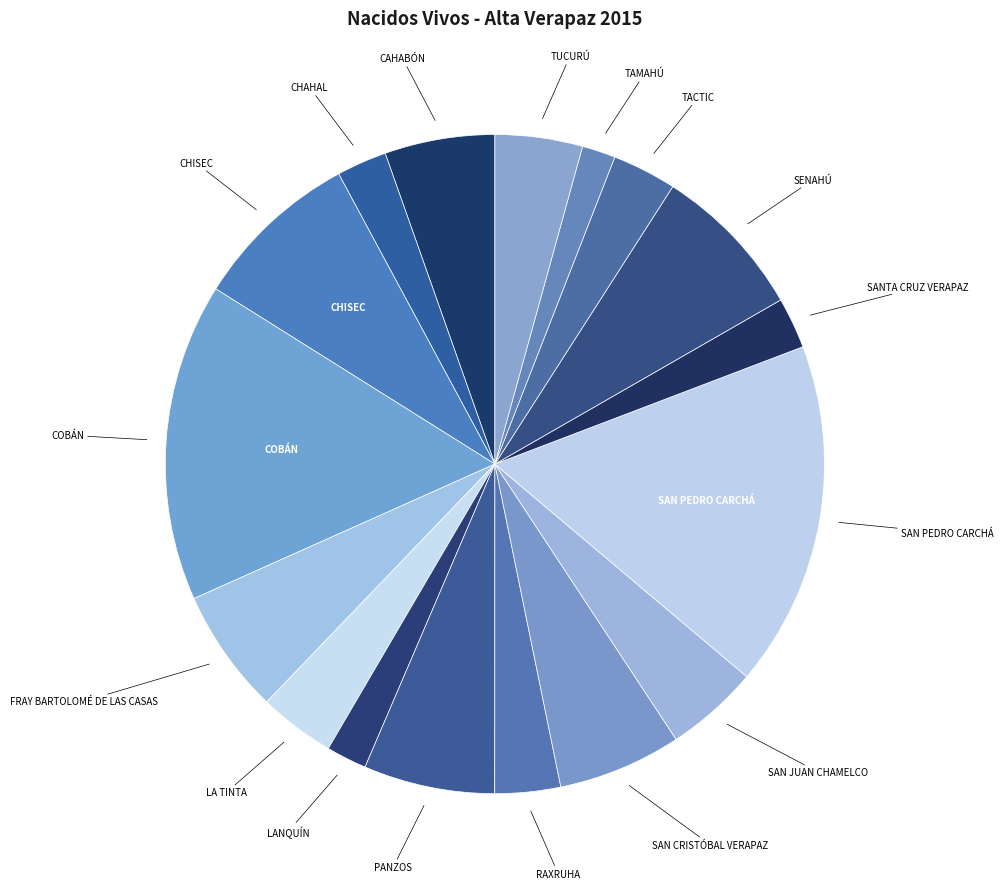

Count the number of slices in the pie.

17